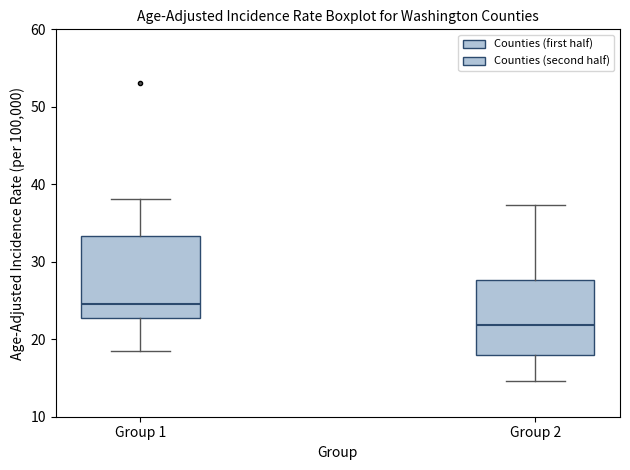

Which box's median line is the lowest?

Group 2